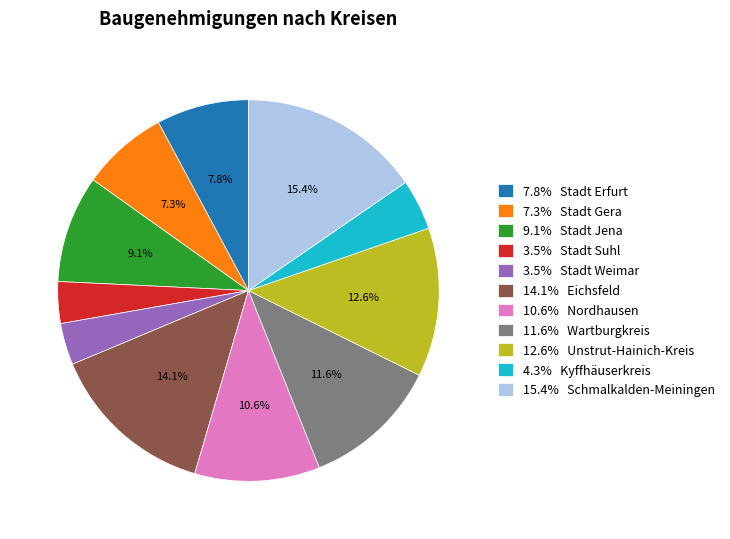

Is there a majority slice in this chart?

No